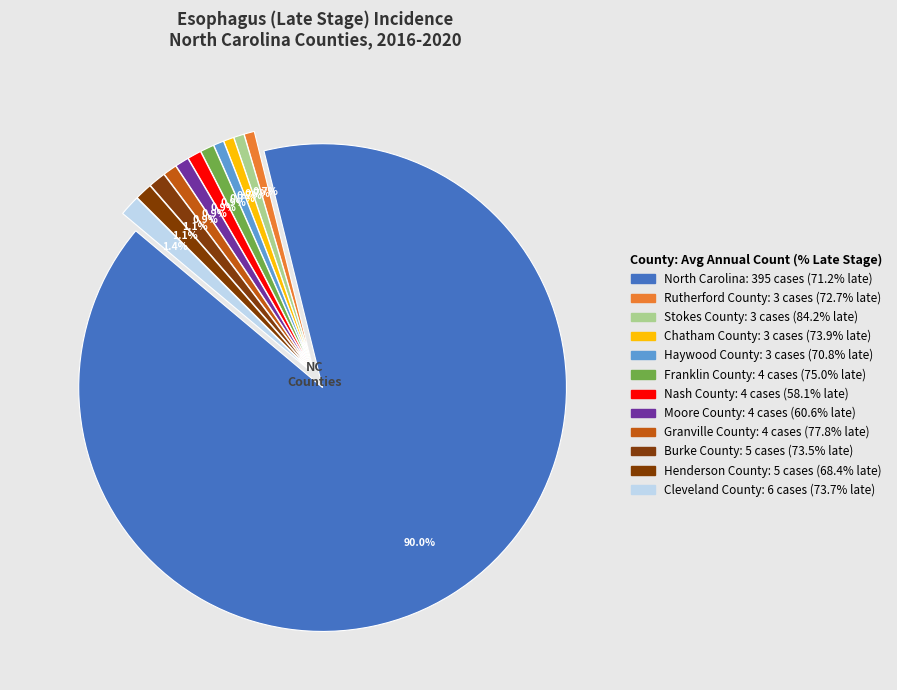

Which slice is the largest?

North Carolina